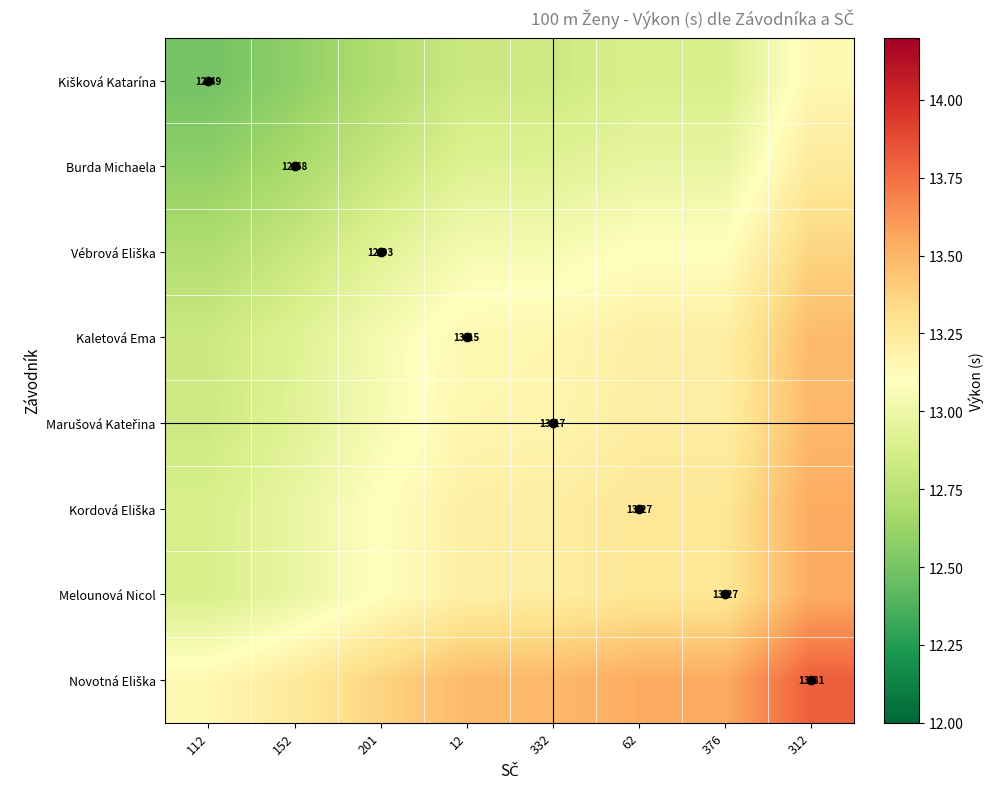

The value of Burda Michaela at 12 is 8.8. True or false?

False